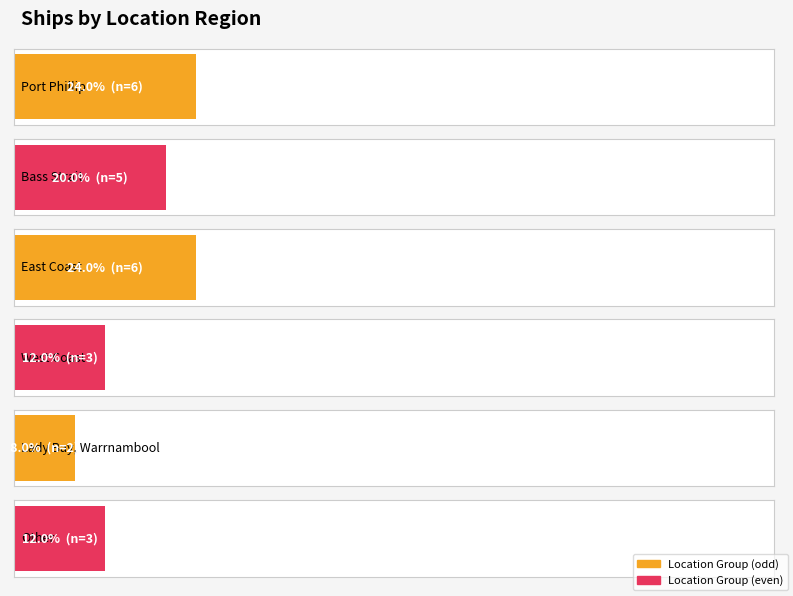

What is the sum of all values?

25